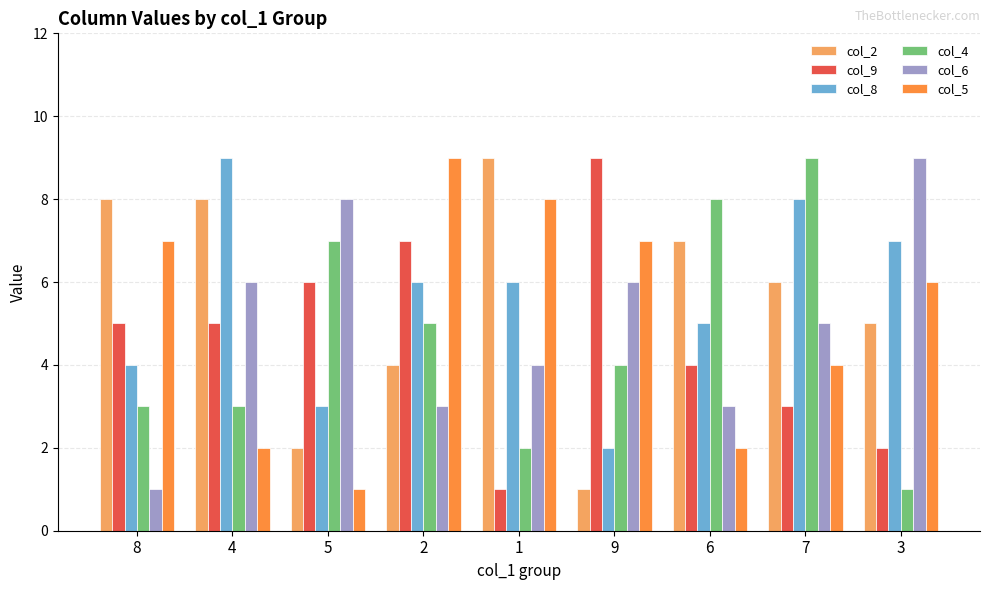

Count the number of categories in the chart.

9